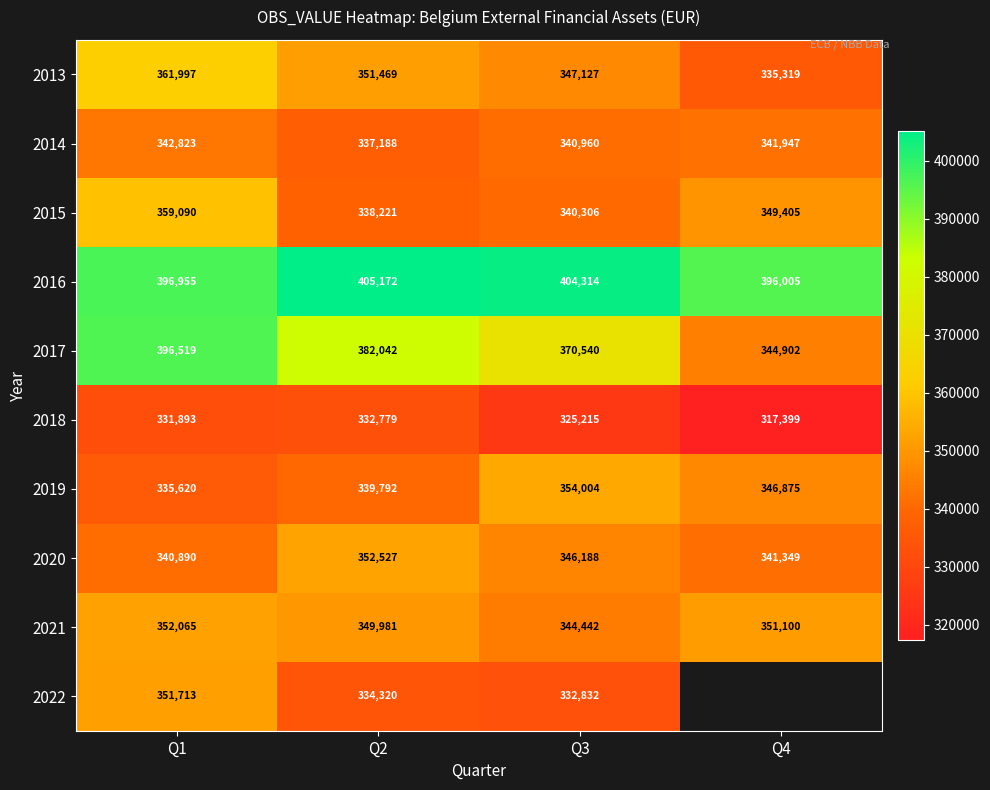

Between Q1 and Q2, which series saw the biggest shift?

2015